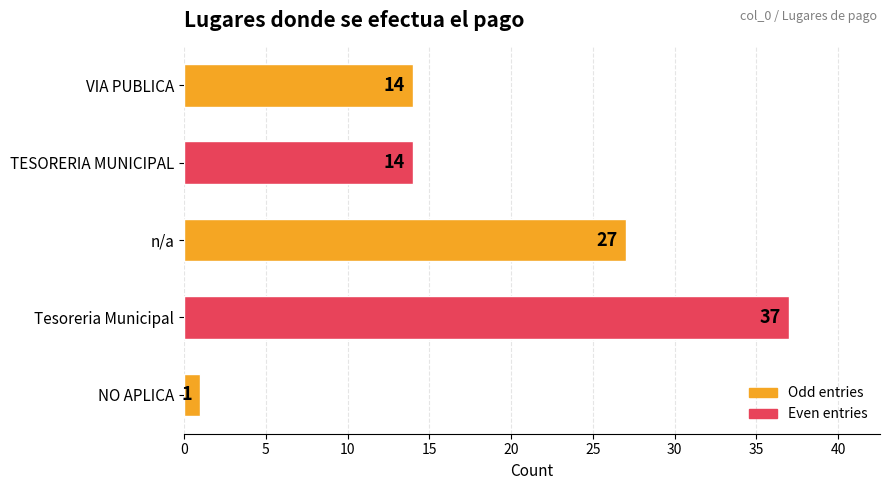

What is the maximum value shown in the chart?

37